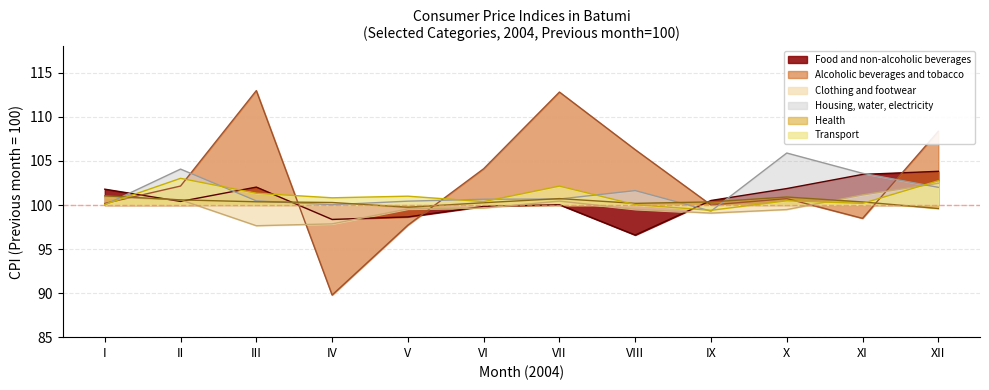

Which series changed the most between IV and V?

Alcoholic beverages and tobacco